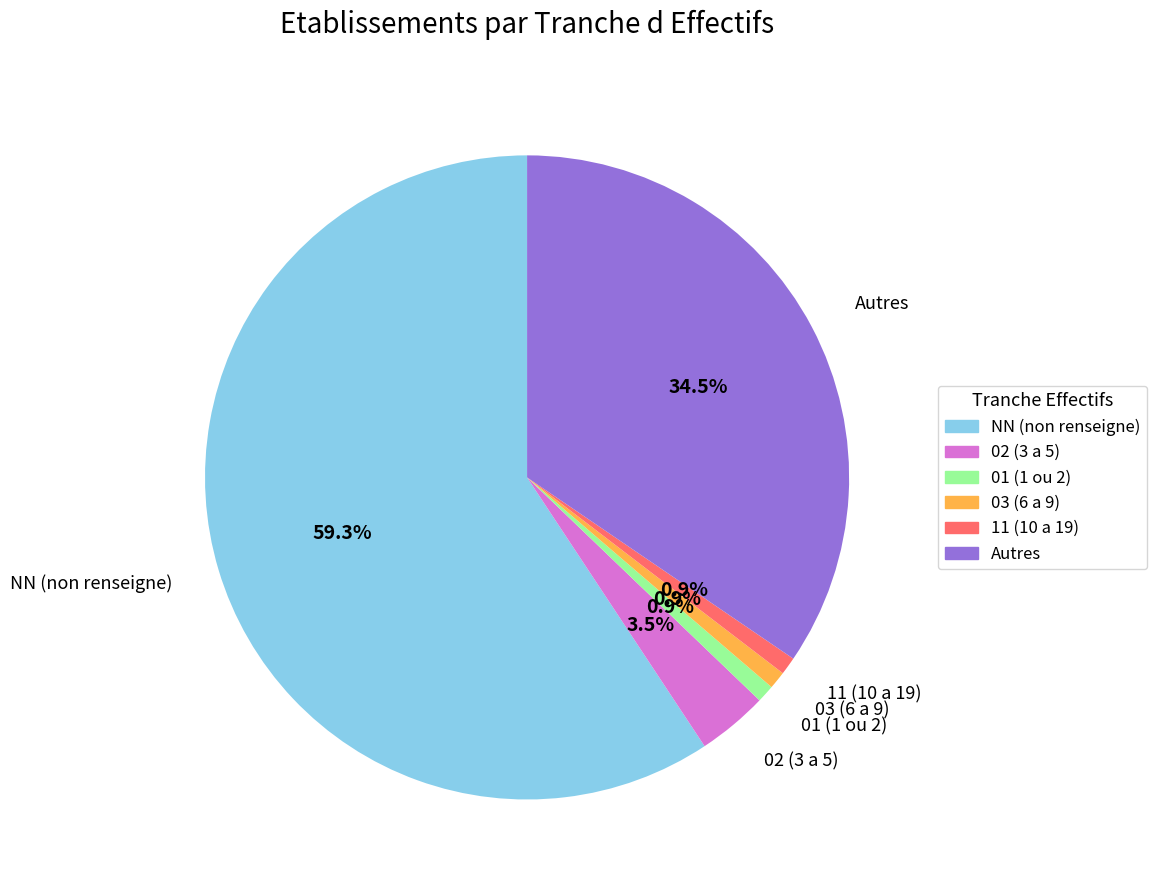

To the nearest percent, what is the average slice percentage?

17%